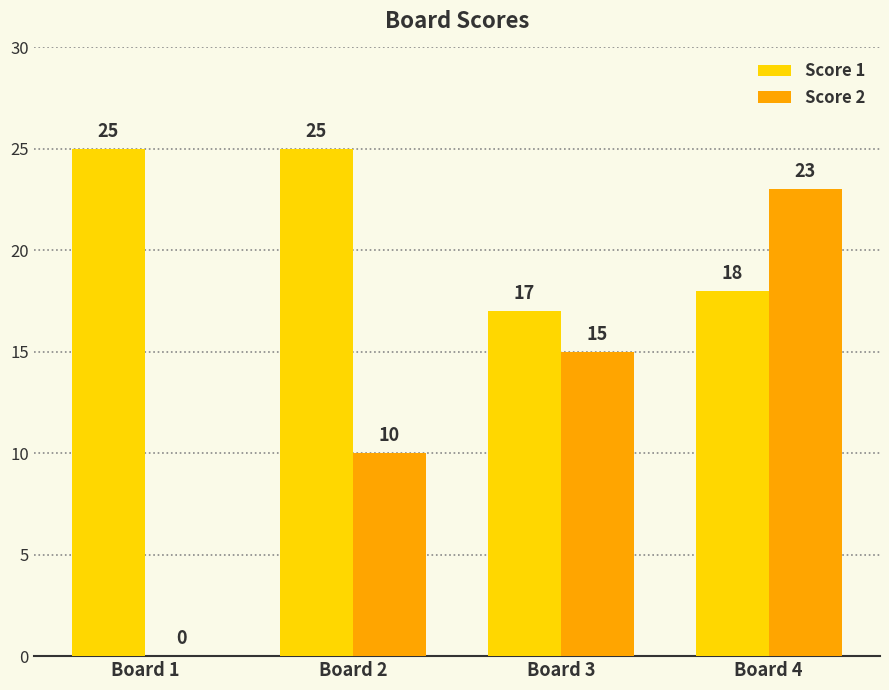

True or false: Score 2 has a value of 4 at Board 3.

False